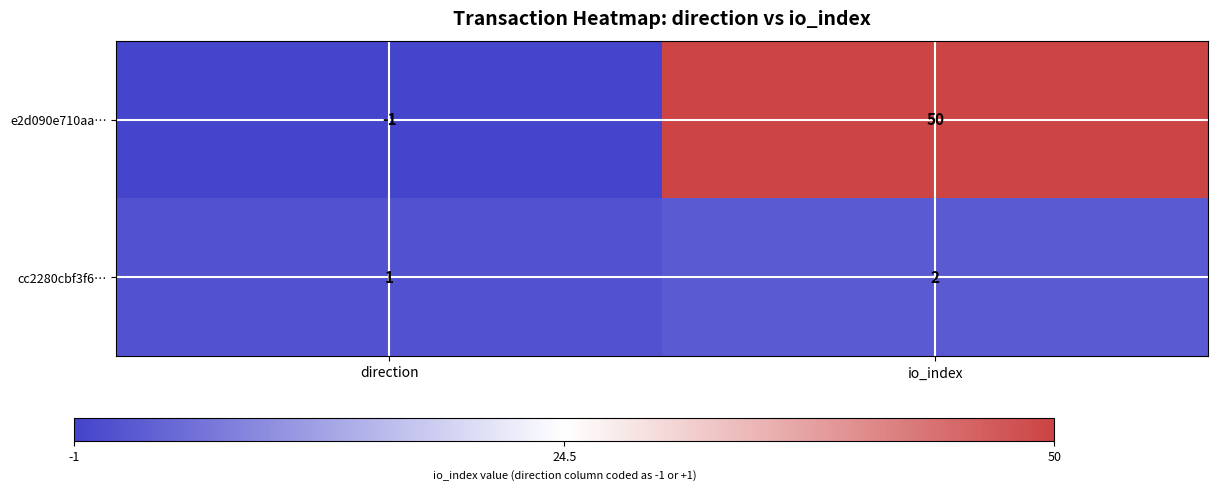

Which series changed the most between direction and io_index?

e2d090e710aa…